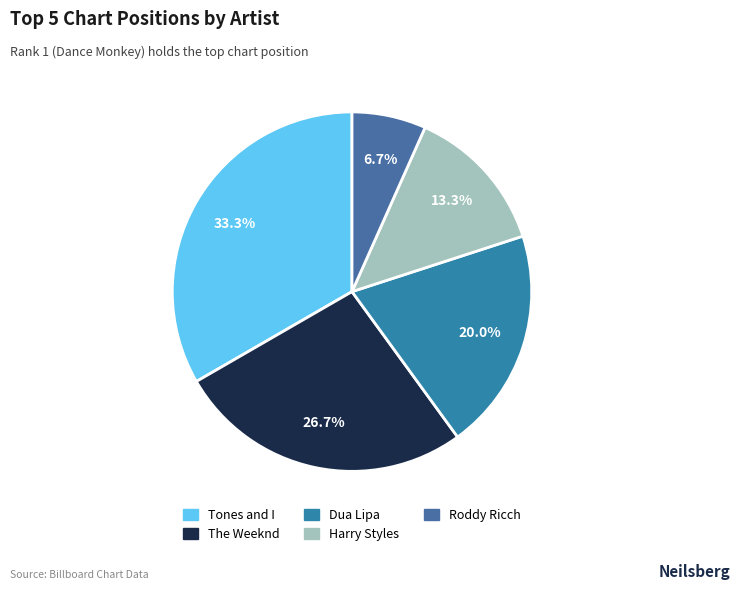

To the nearest percent, what is the combined percentage of The Weeknd and Dua Lipa?

47%